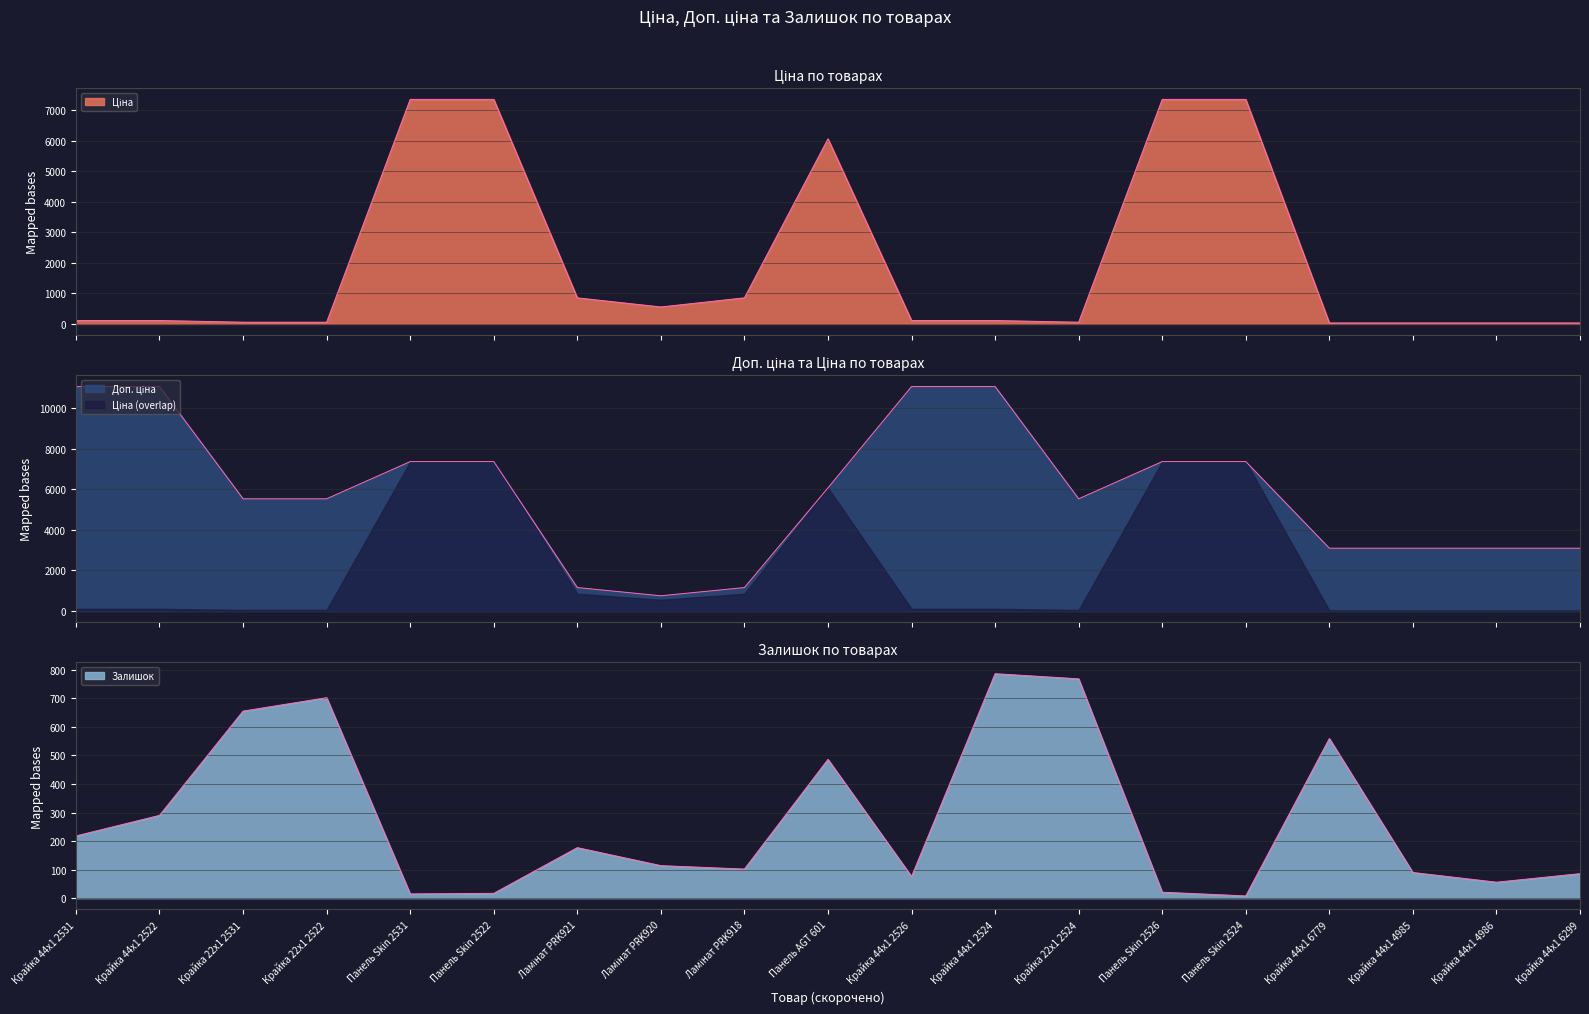

How many lines are shown in the chart?

3